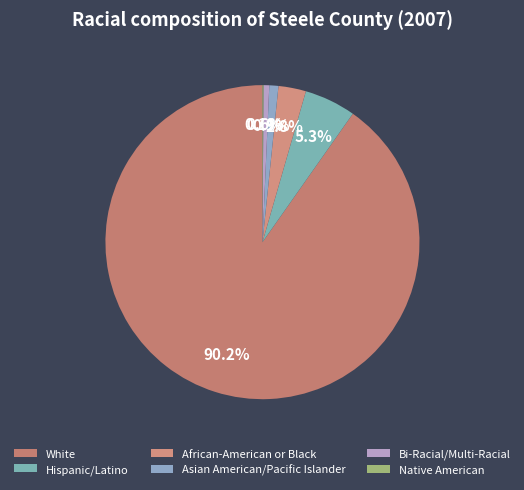

What percentage is NOT represented by Asian American/Pacific Islander?

99.1%